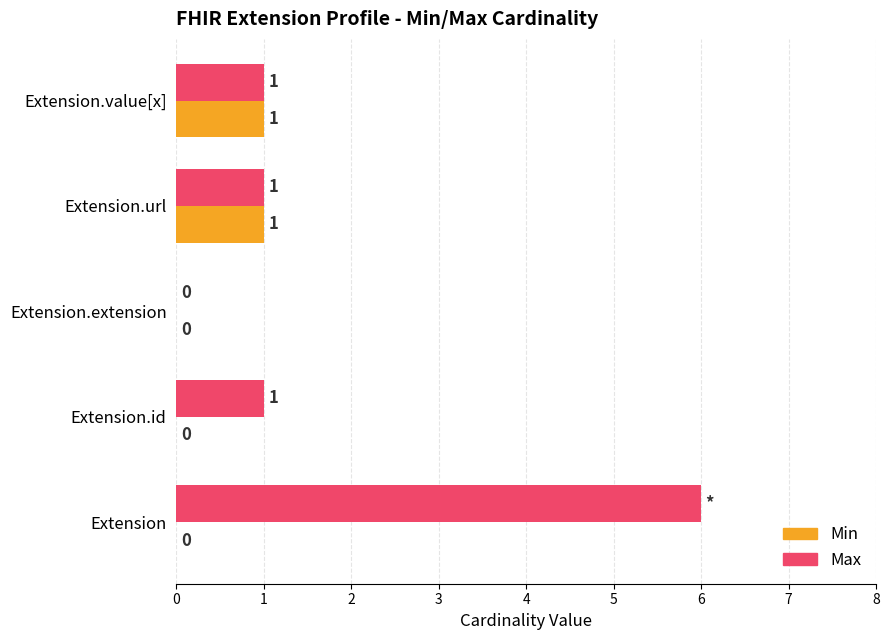

How many values in Max are above zero?

4